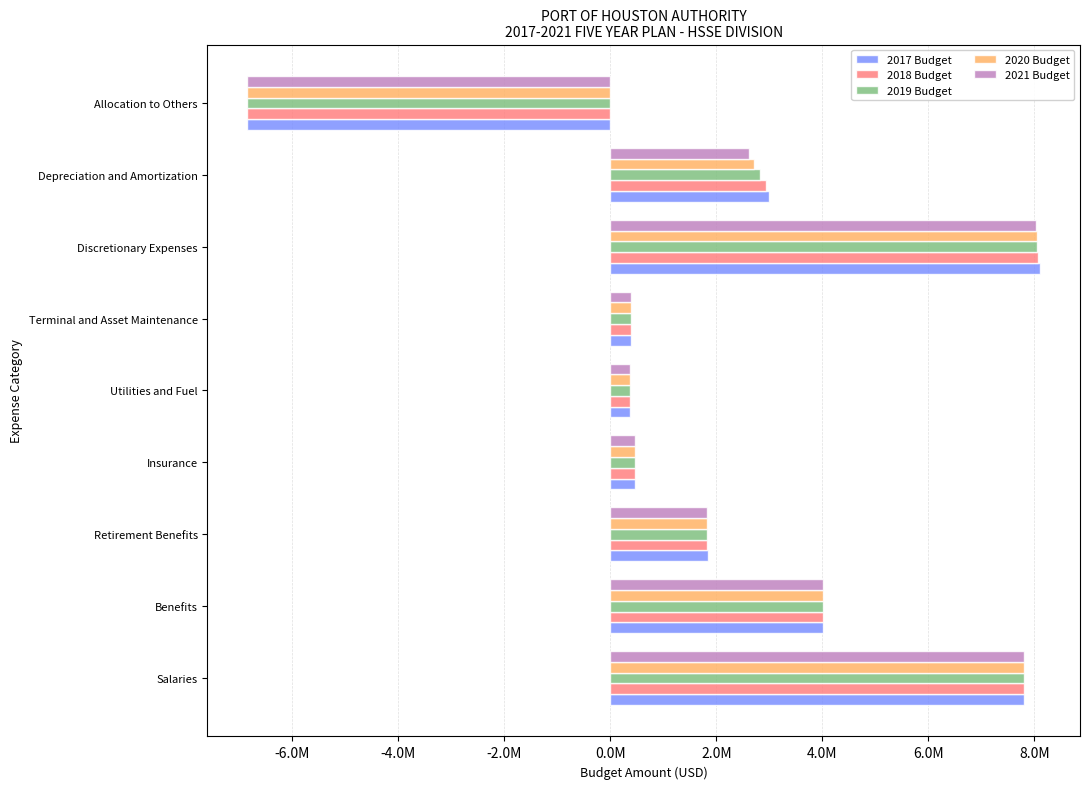

What are all the series names shown in the legend?

2017 Budget, 2018 Budget, 2019 Budget, 2020 Budget, 2021 Budget